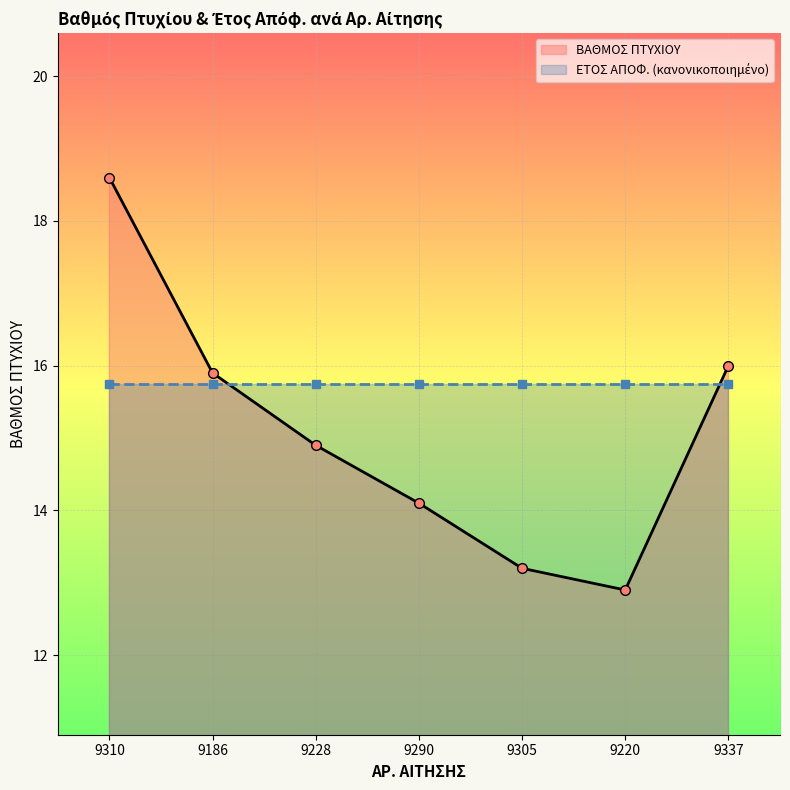

Which label corresponds to the smallest value in the chart?

9220